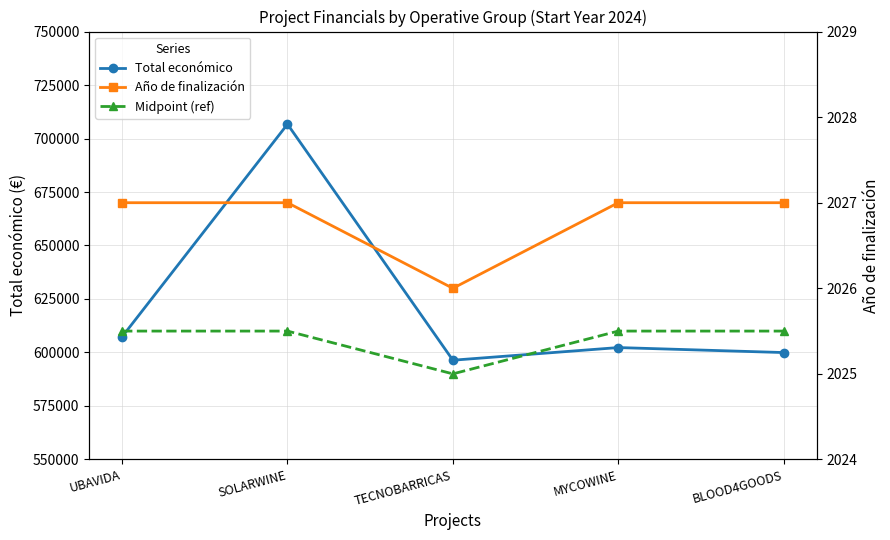

Where is Total económico nearest to the value 651540?

UBAVIDA